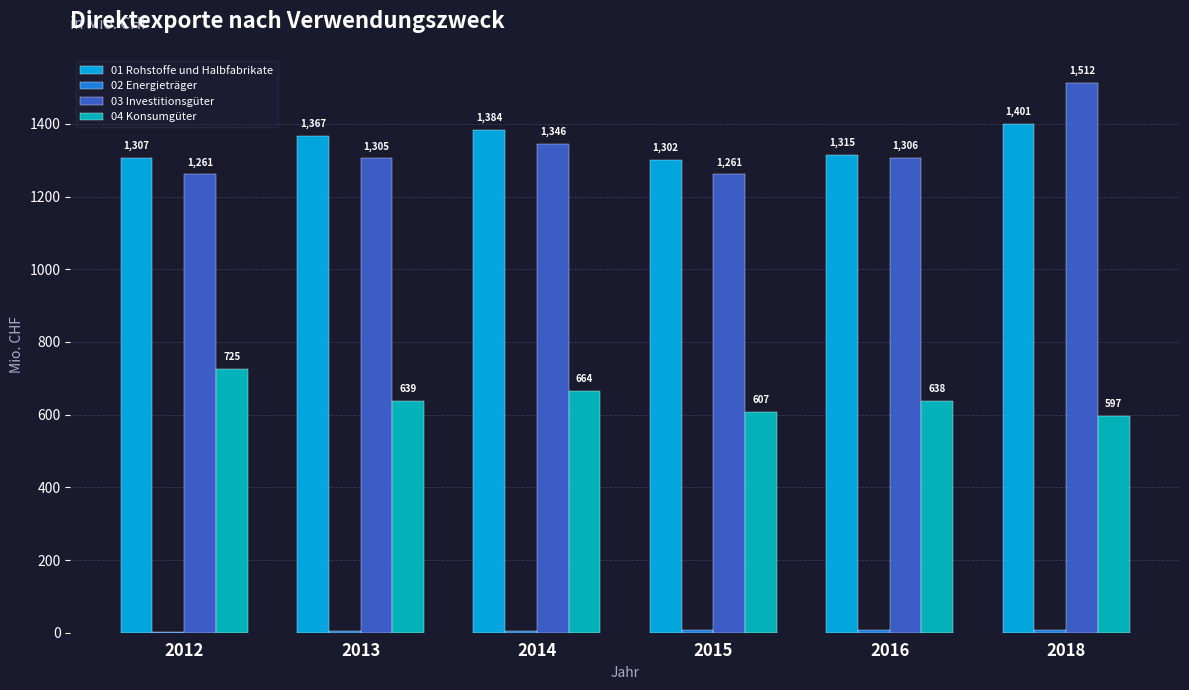

True or false: 03 Investitionsgüter has a value of 2251 at 2014.

False